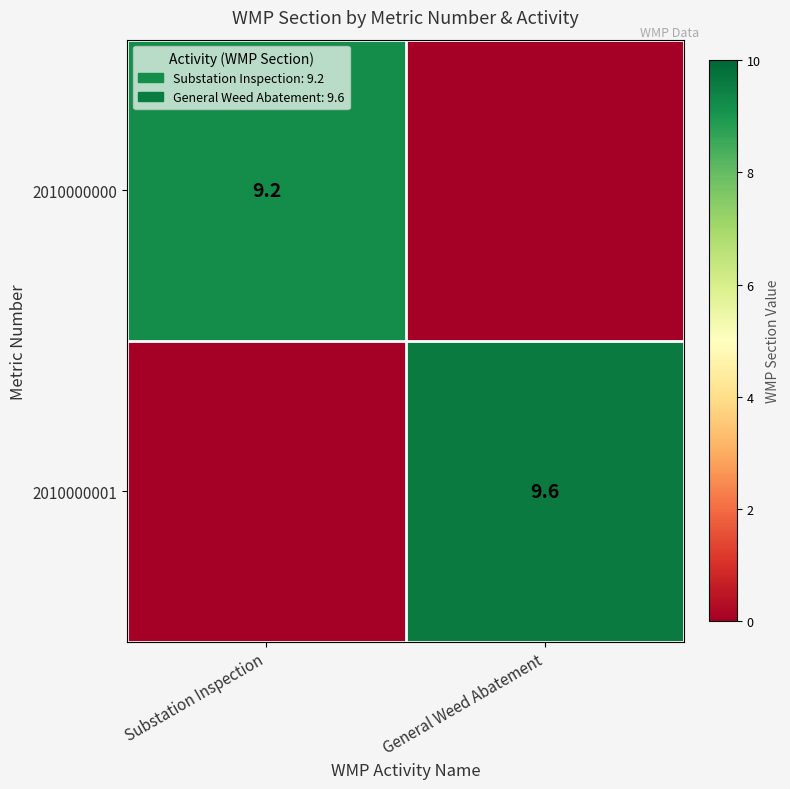

Is it true that 2010000001 equals 9.6 at General Weed Abatement?

True